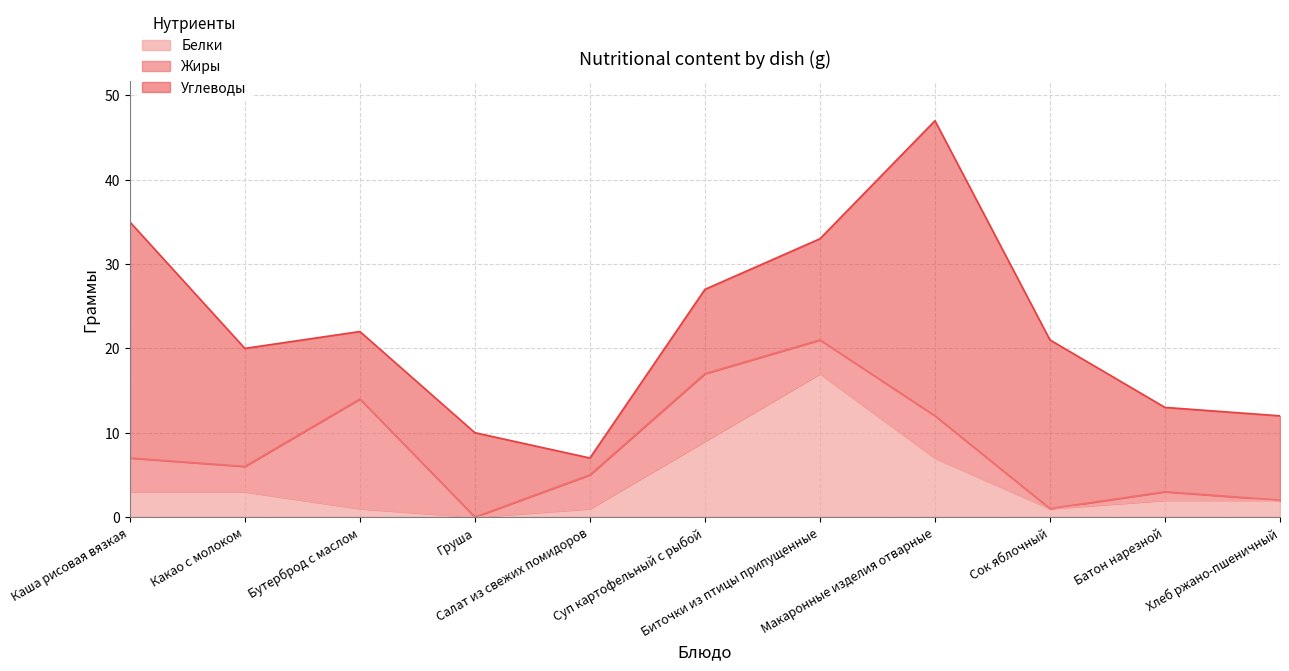

After their last crossing, which series has the higher values: Белки or Углеводы?

Углеводы